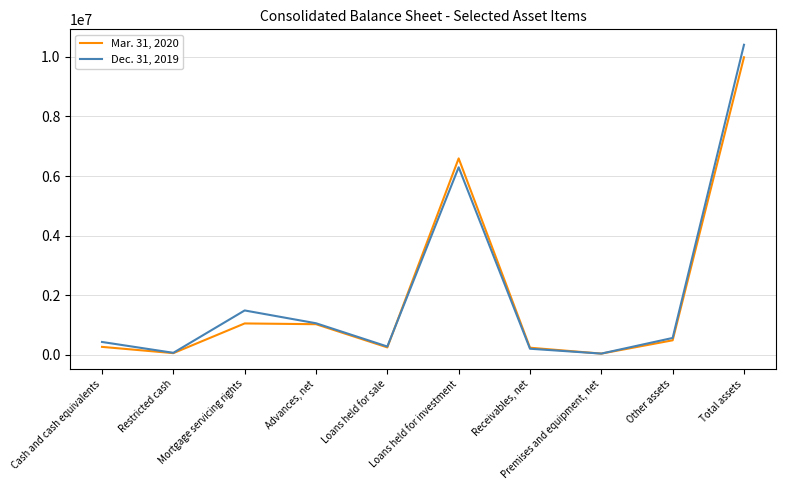

True or false: Mar. 31, 2020 has more than 0 interior local peaks.

True